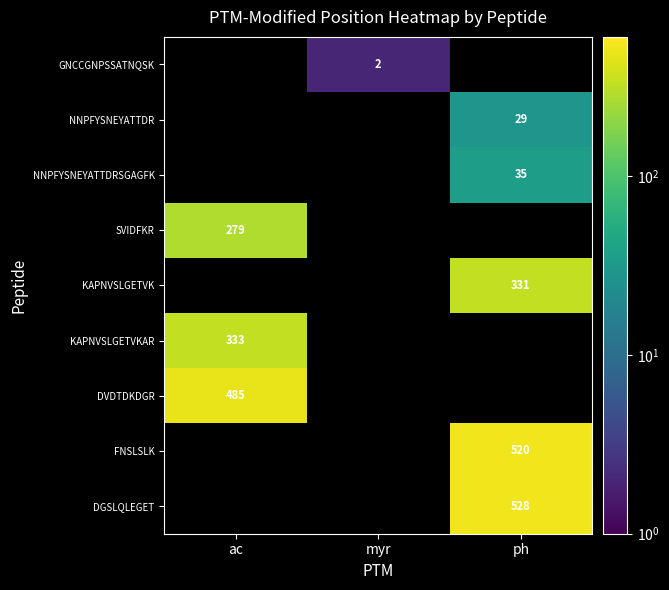

The NNPFYSNEYATTDR series shows 44 at ph. True or false?

False